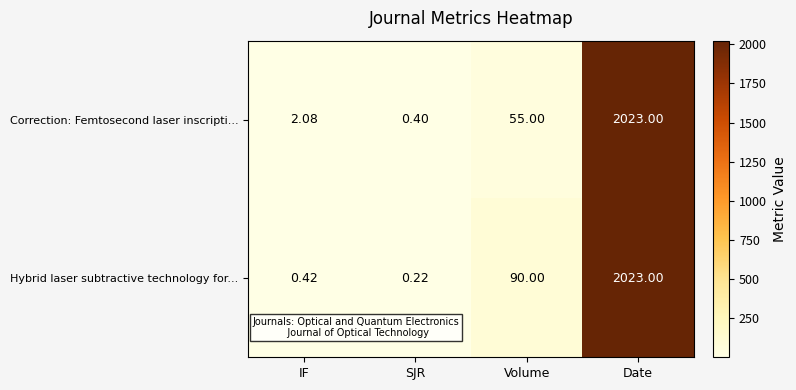

At which category does the chart reach its minimum across all series?

SJR